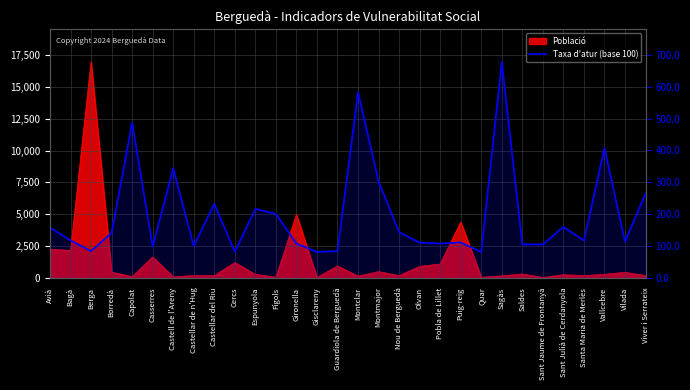

What is the label of the 6th point from the right?

Sant Jaume de Frontanyà